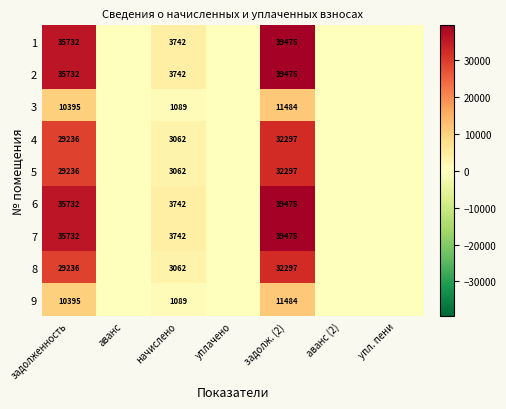

The value of 2 at задолженность is 35732. True or false?

True